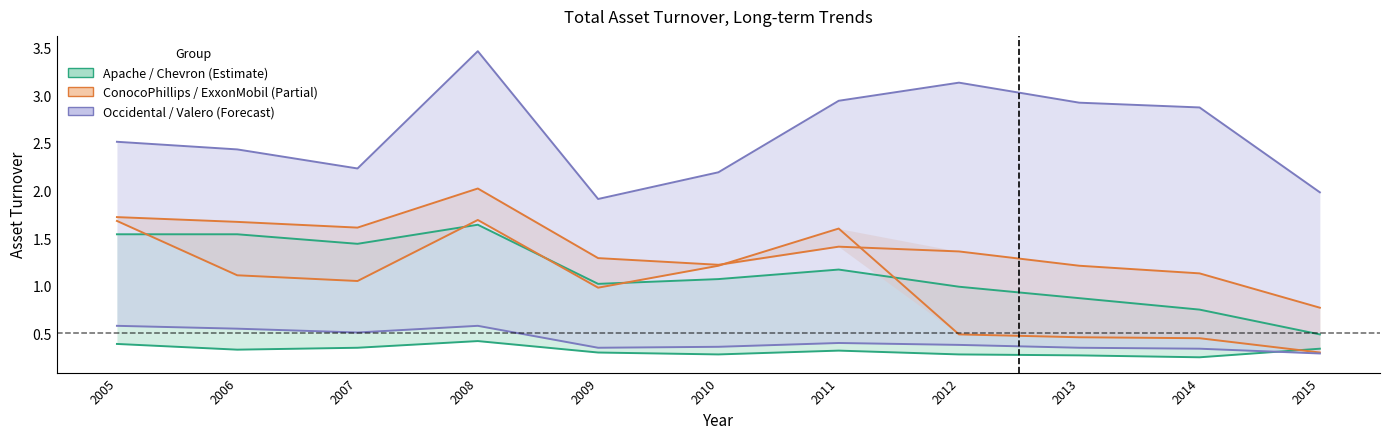

Does the chart have visible grid lines?

No